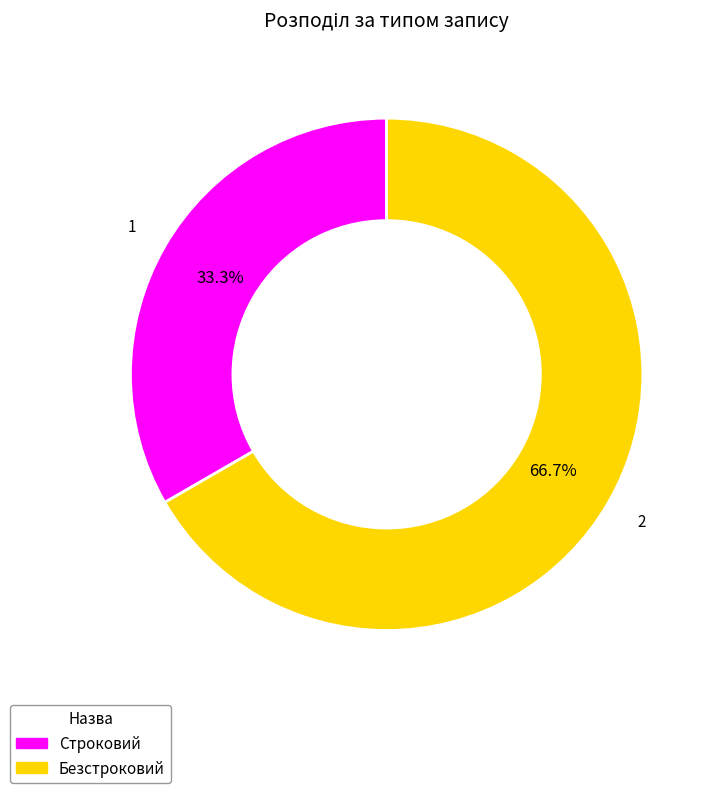

How many segments does this pie chart have?

2